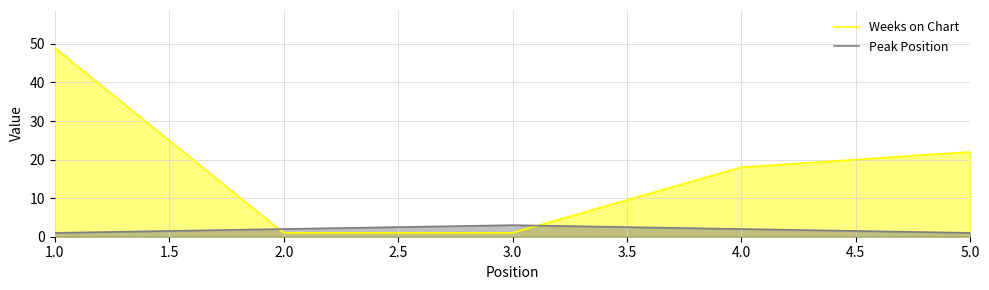

Between 1.0 and 3.0, which series saw the biggest shift?

Weeks on Chart